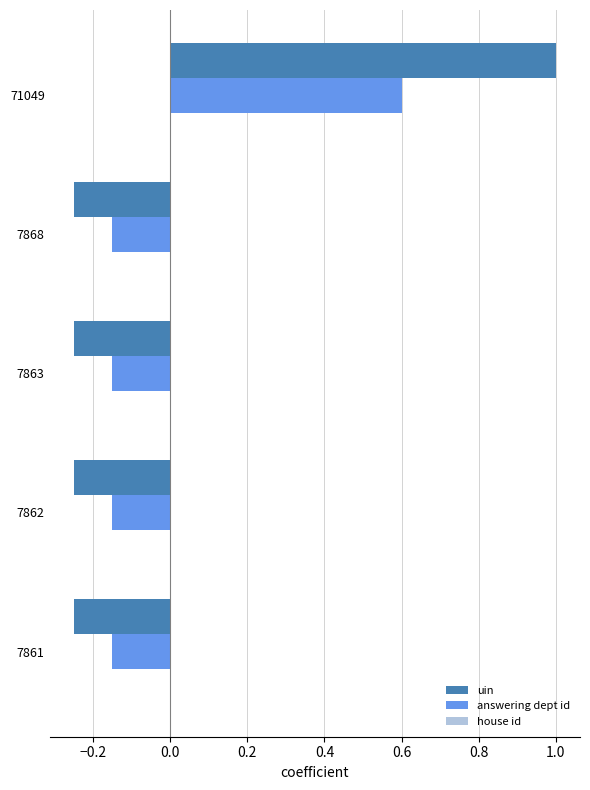

True or false: uin has a value of 0.3 at 71049.

False